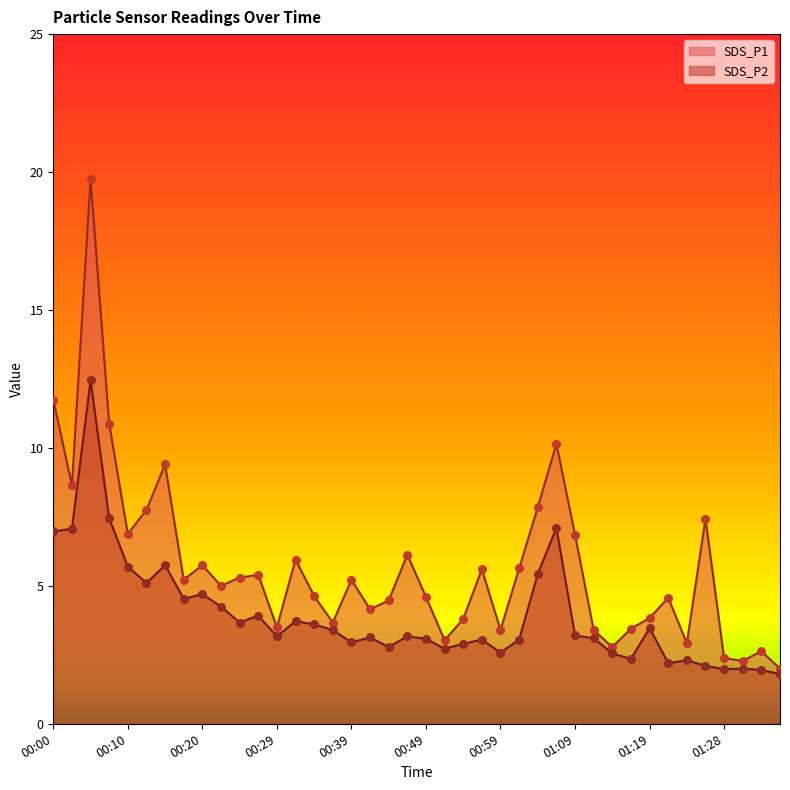

Is the value of SDS_P2 at 00:39 greater than the value of SDS_P1 at 01:01?

No